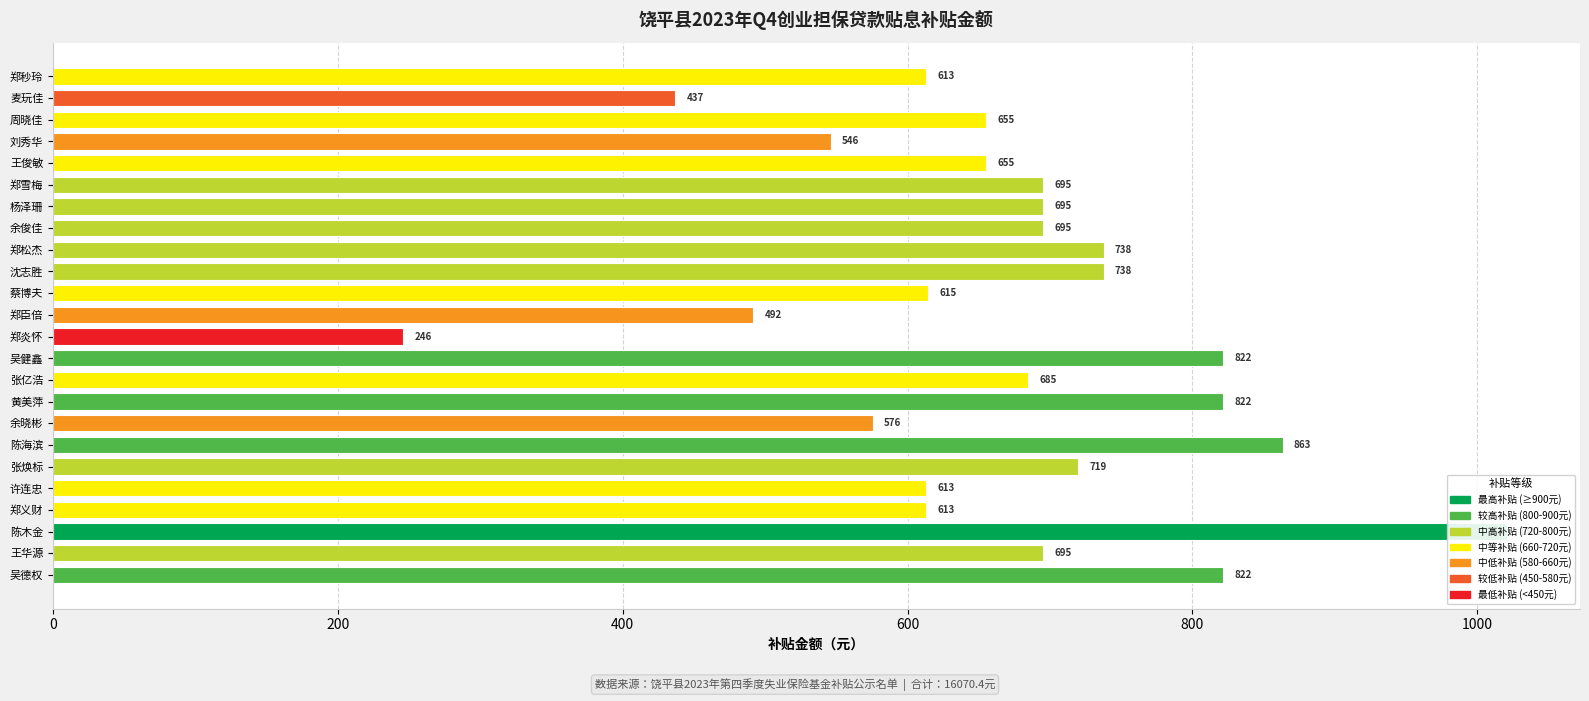

How many bars are there in total?

24